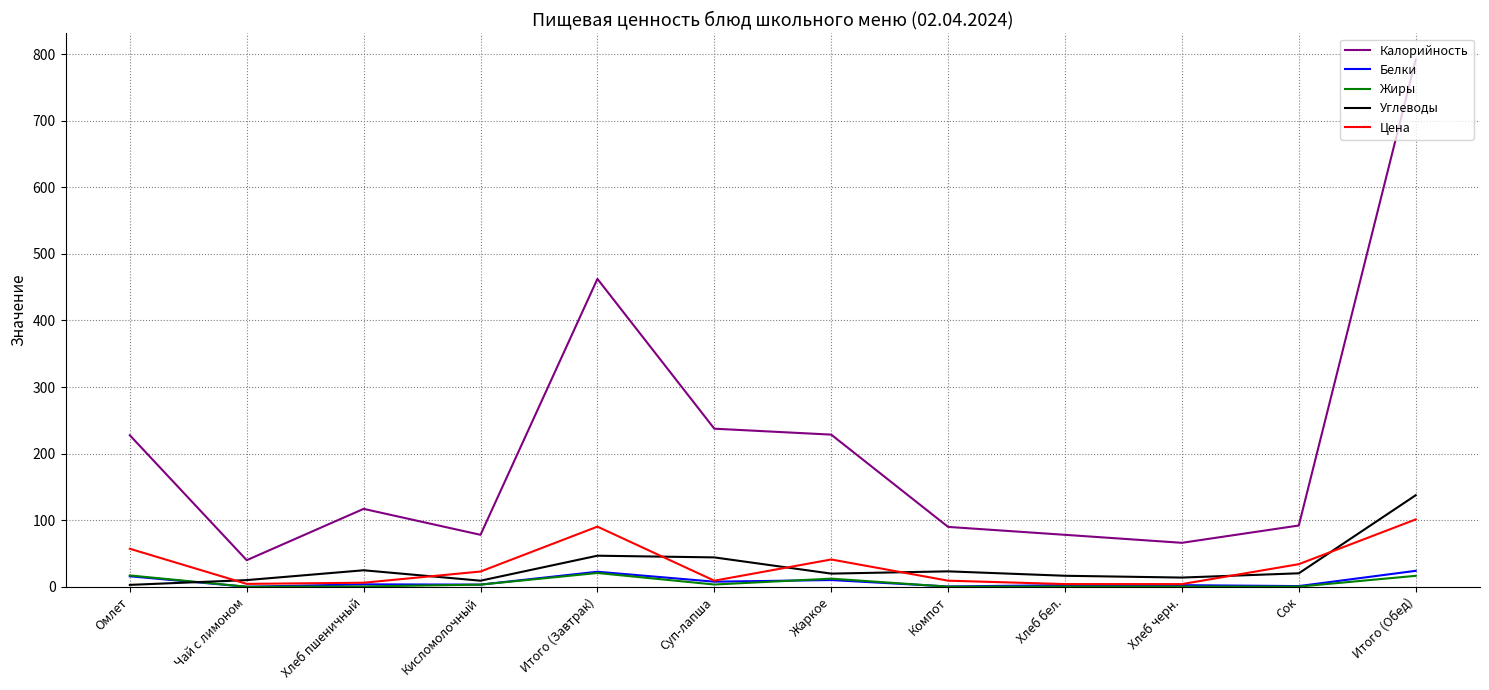

At which category does the chart reach its peak across all series?

Итого (Обед)